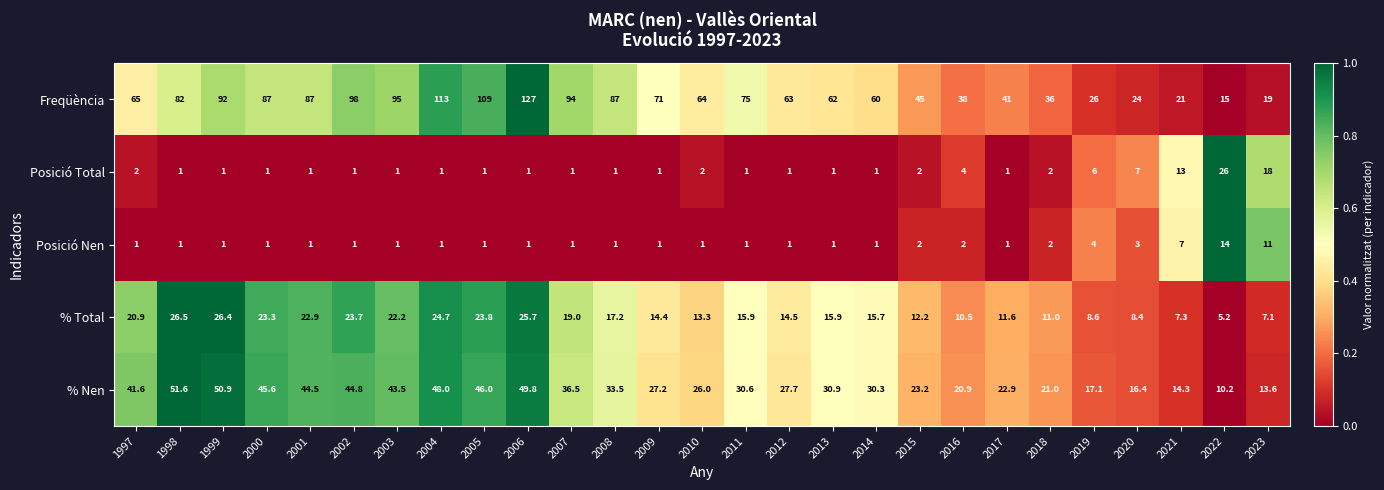

Which series changed the most between 1998 and 2002?

Freqüència